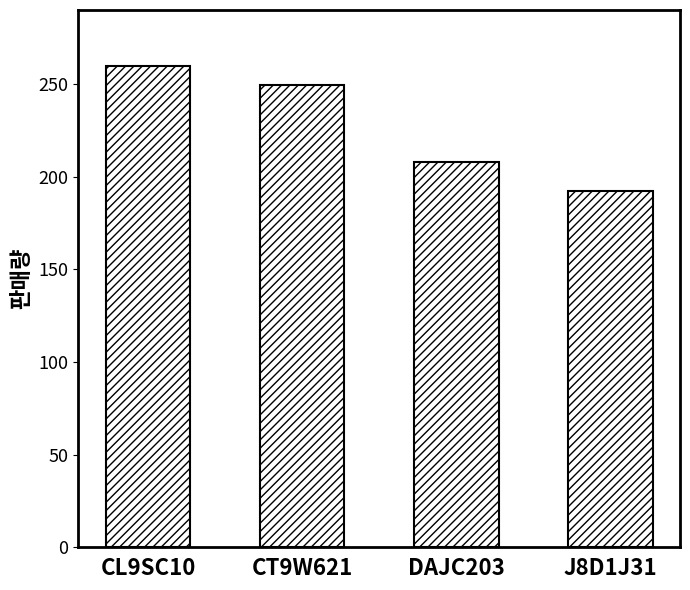

What is the label of the 3rd bar from the right?

CT9W621